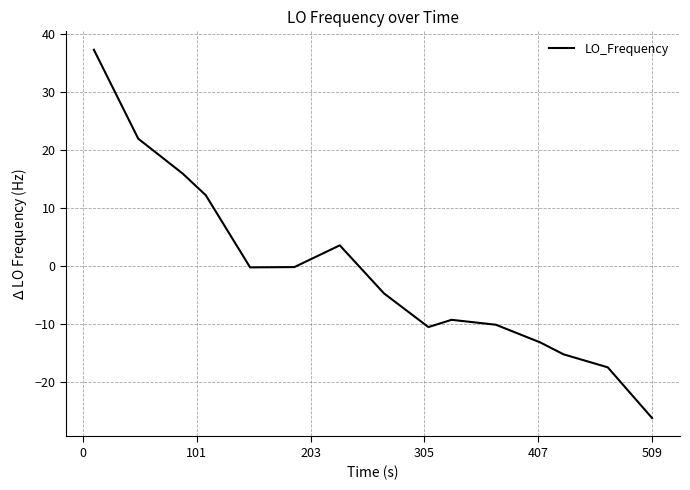

What is the smallest value displayed?

-26.2